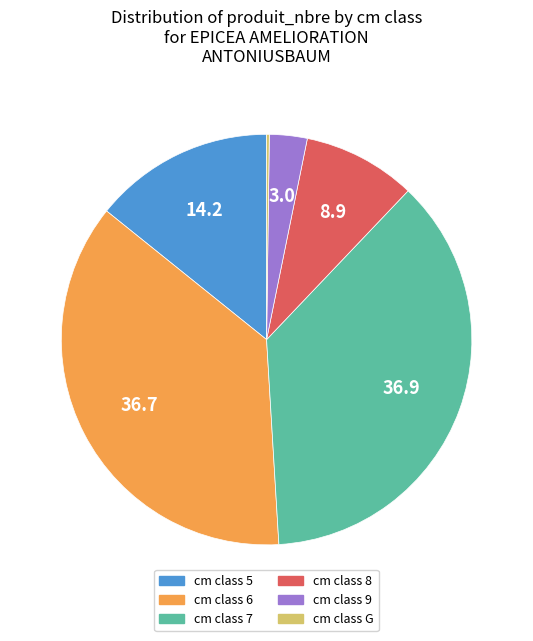

Is there a majority slice in this chart?

No